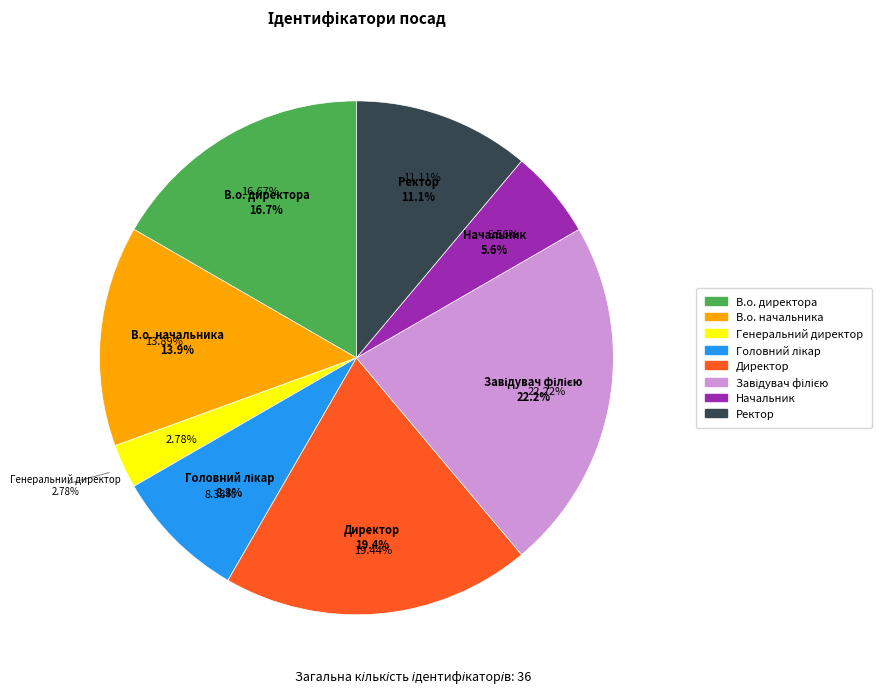

True or false: Начальник accounts for 13% of the total.

False